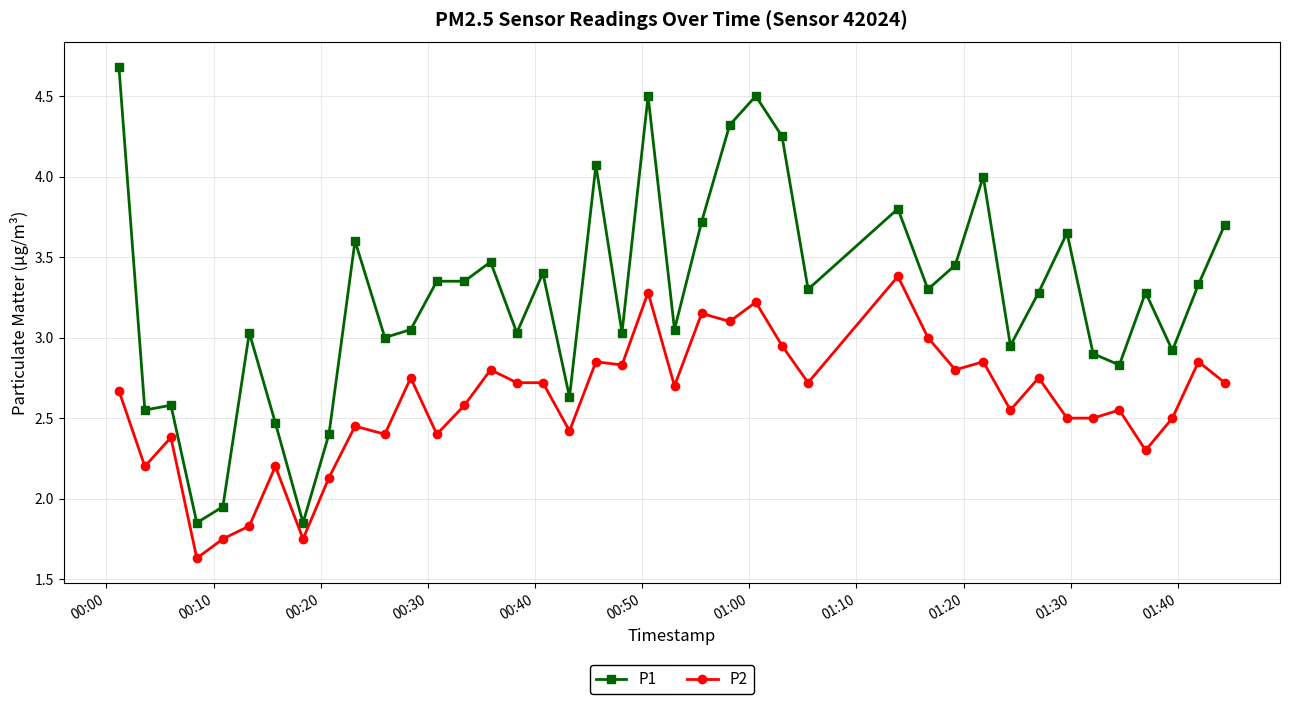

Which series has the largest total across all categories?

P1